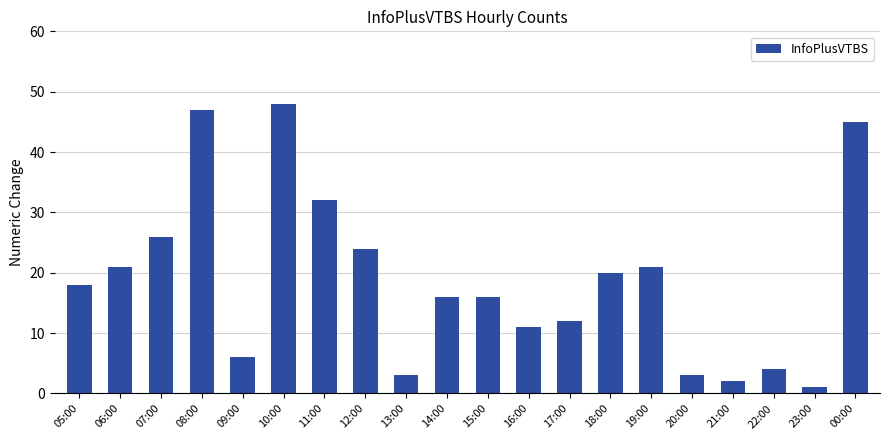

Count the number of categories in the chart.

20